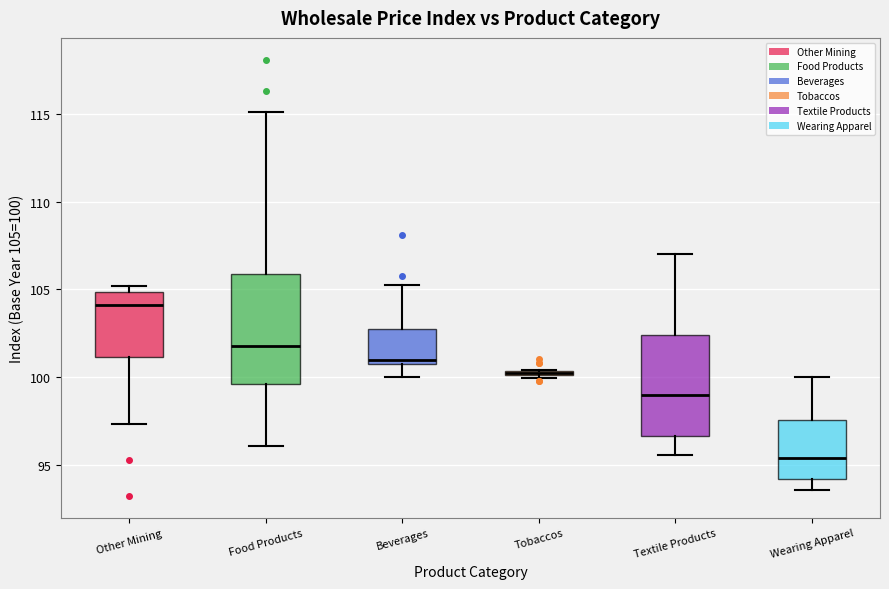

Where is the lower edge of the box for Textile Products on the y-axis? The values are not printed on the chart, so give them approximately, as read against the axis.

96.5